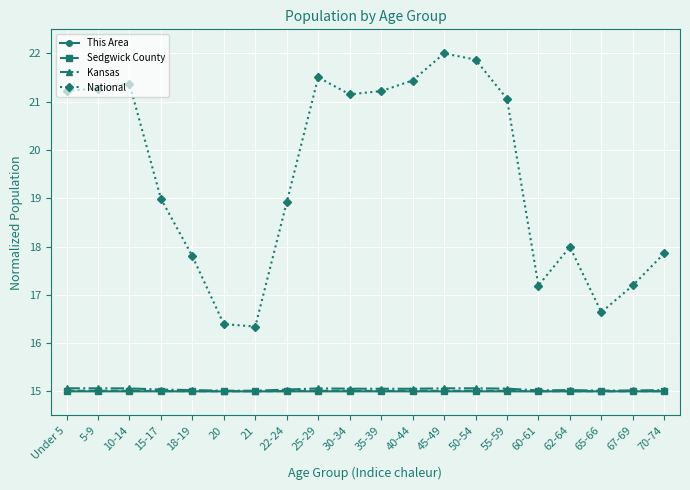

What is the smallest value displayed?

15.0